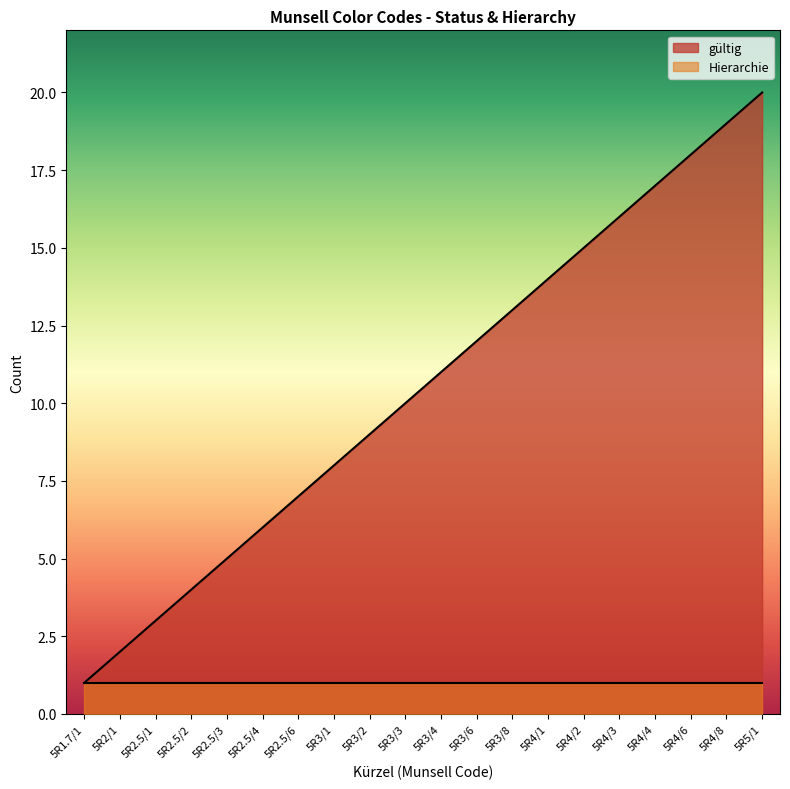

Which label corresponds to the largest value in the chart?

5R5/1